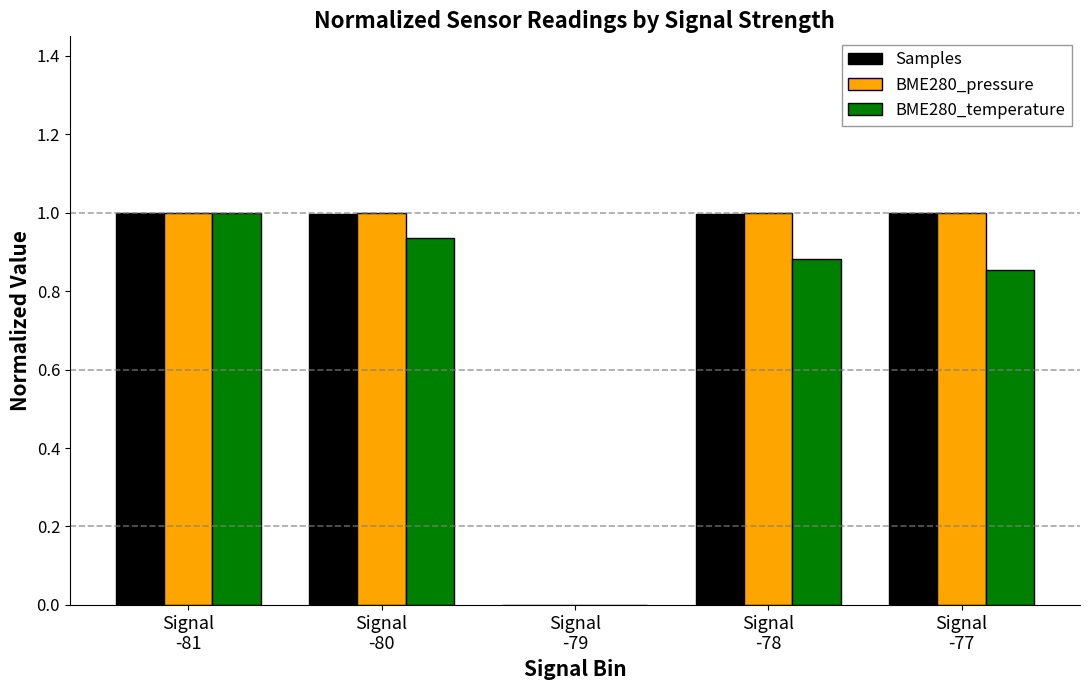

What is the maximum value for BME280_pressure?

1.0